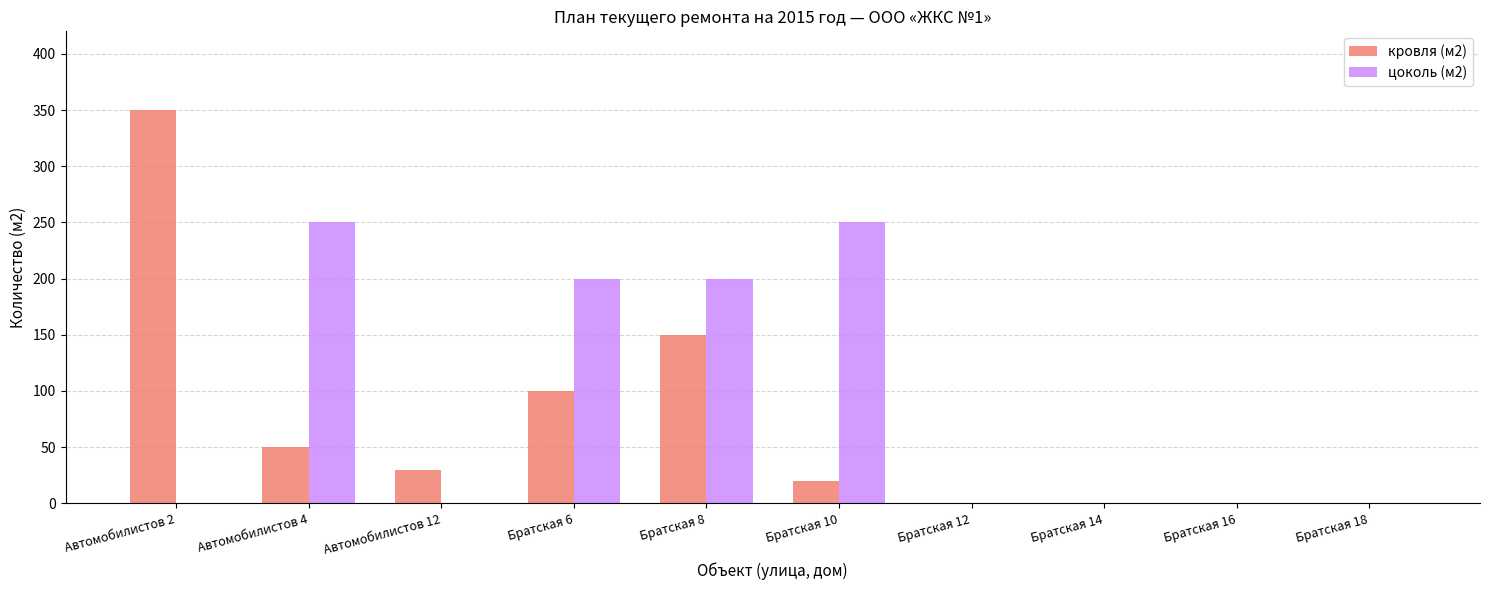

Is the value of цоколь (м2) at Братская 16 greater than the value of кровля (м2) at Братская 10?

No